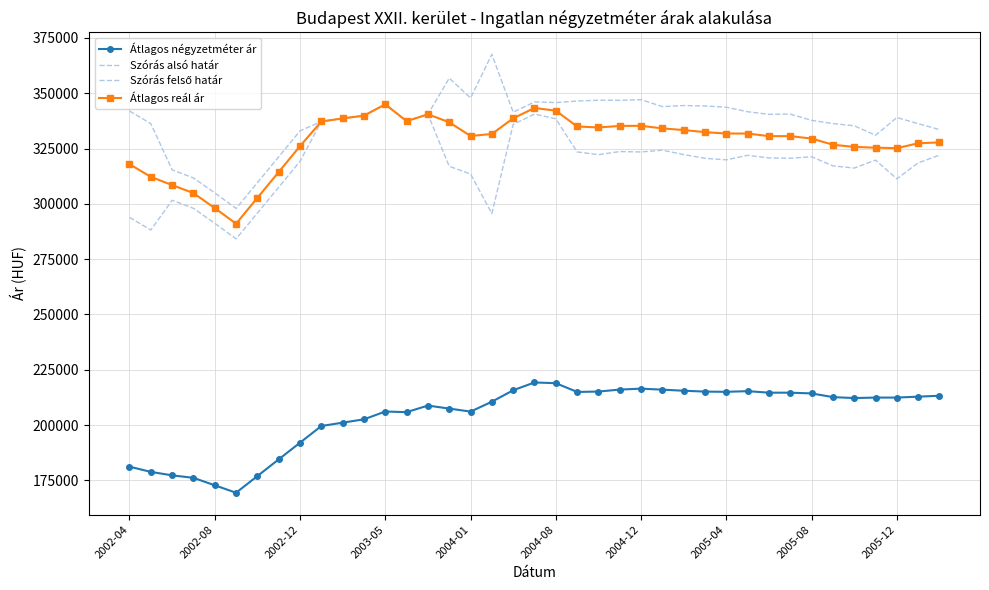

True or false: Átlagos négyzetméter ár and Átlagos reál ár intersect in this chart.

False